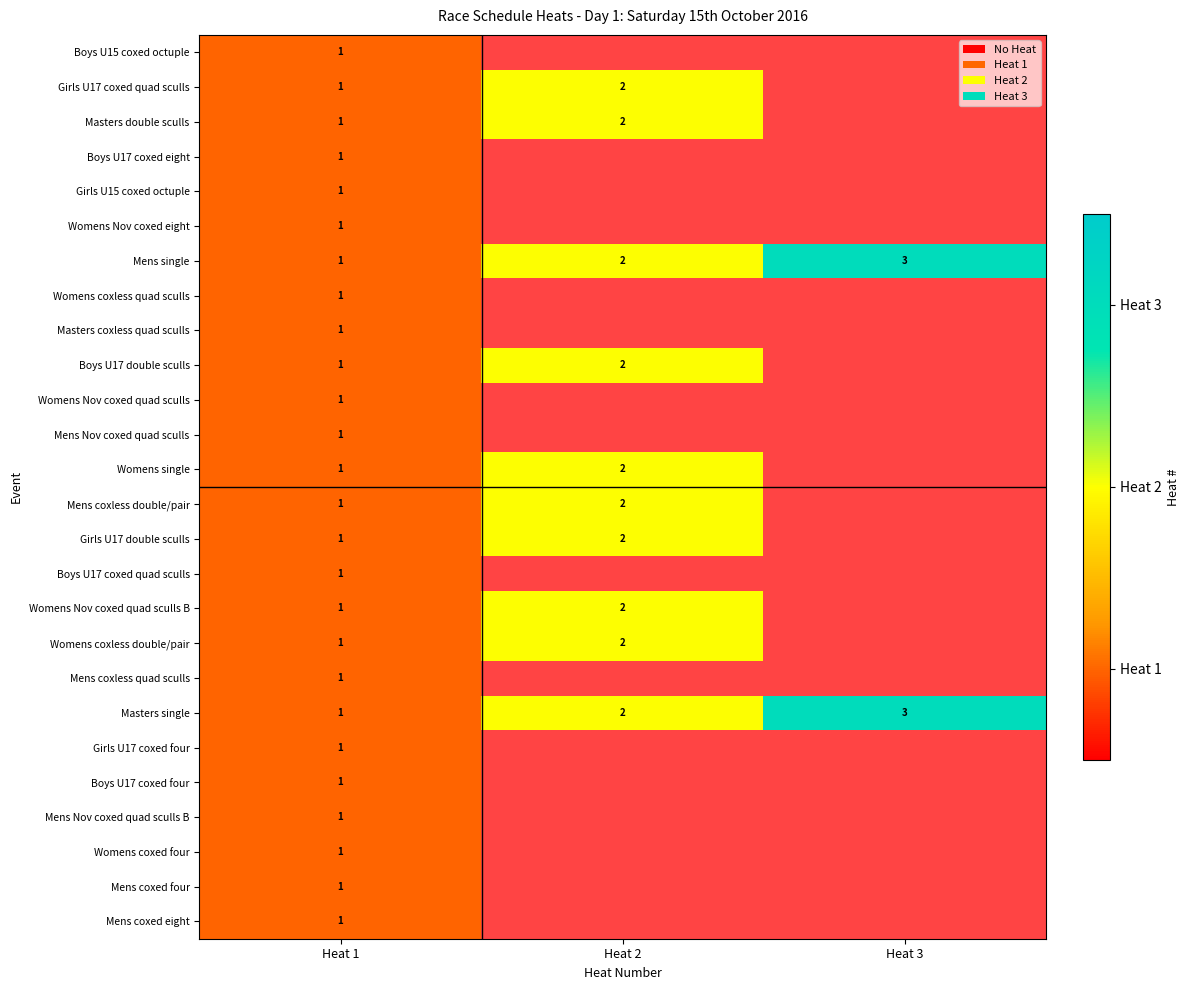

The value of Girls U17 double sculls at Heat 2 is 2. True or false?

True